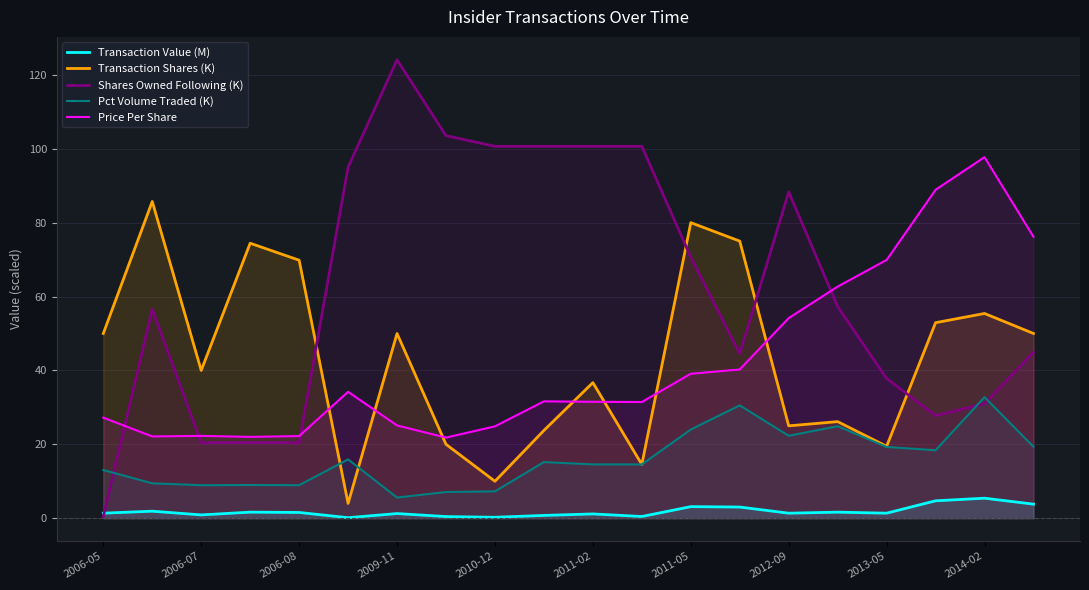

At which label does Shares Owned Following (K) reach its peak?

2009-11